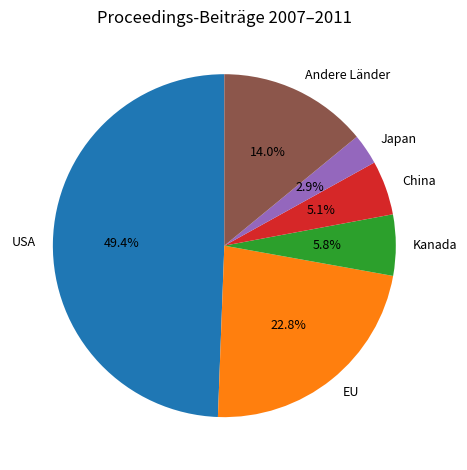

What is the smallest slice in the pie chart?

Japan